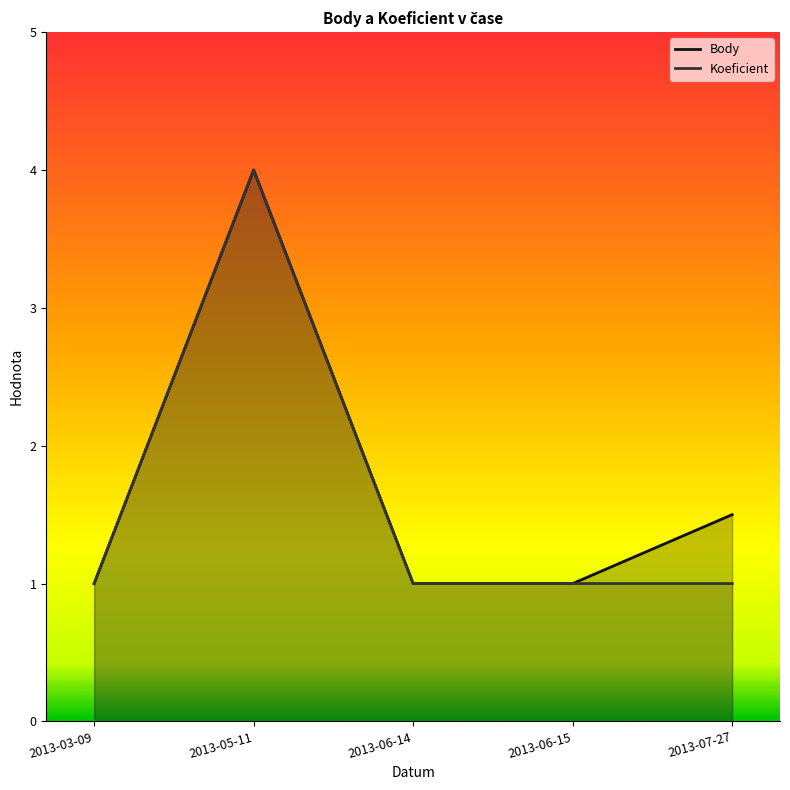

Which has a higher value, 2013-06-14 or 2013-05-11?

2013-05-11